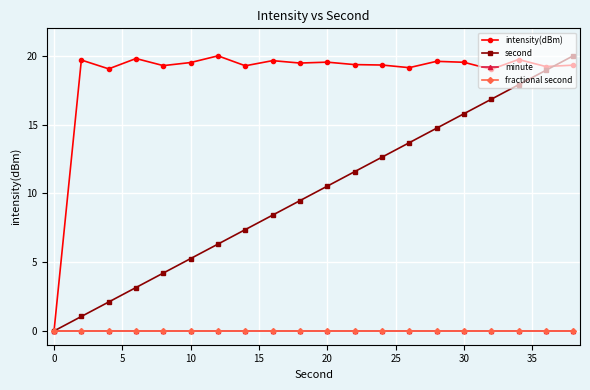

Does the chart have visible grid lines?

Yes